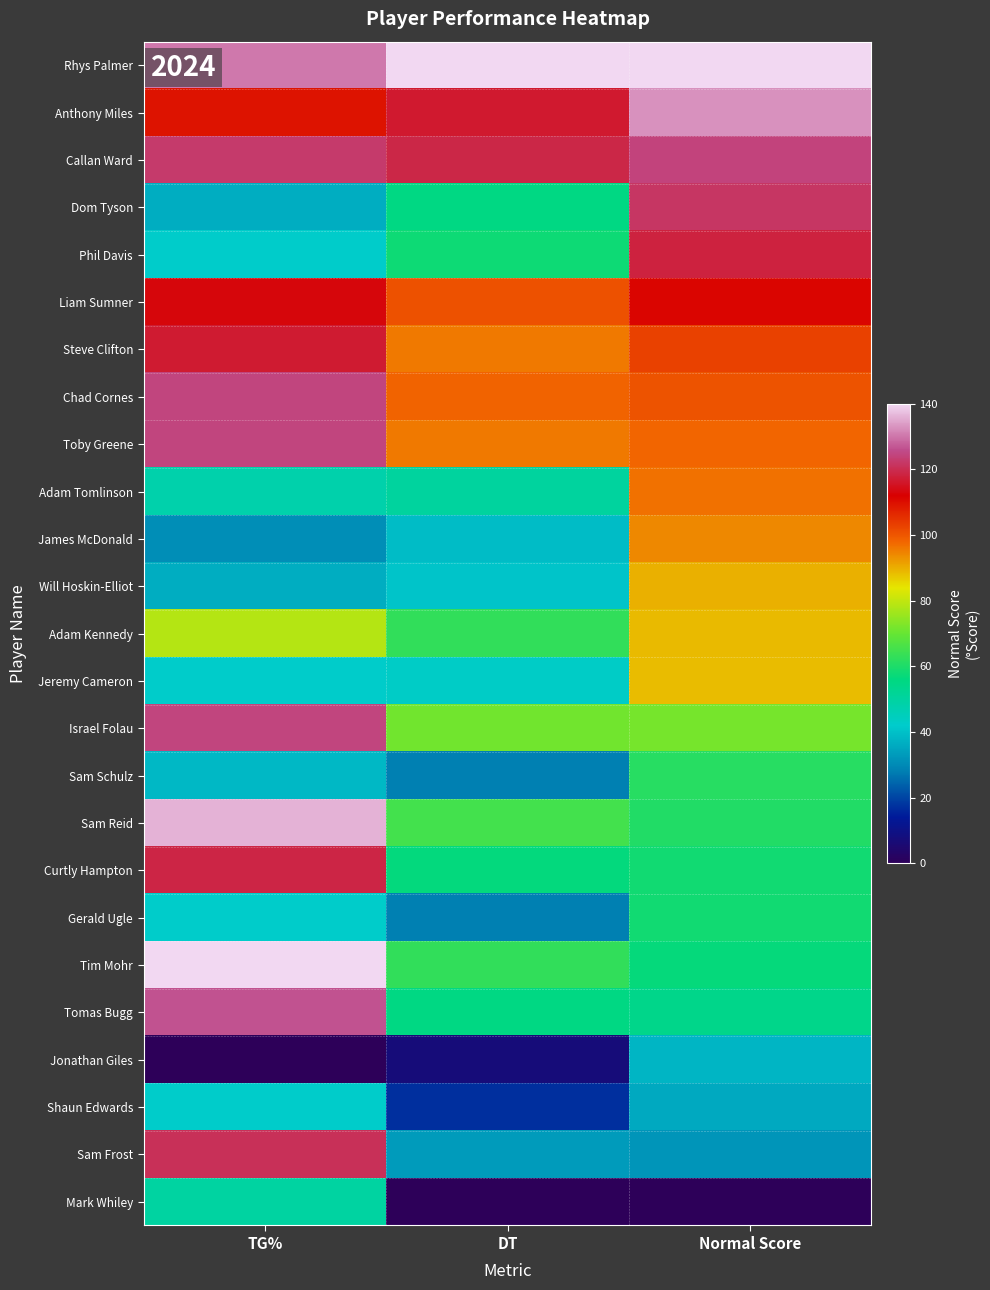

Reading left to right, list all the values displayed in this chart.

Rhys Palmer: TG%=130.4	DT=140.0	Normal Score=140.0
Anthony Miles: TG%=109.3	DT=116.7	Normal Score=132.8
Callan Ward: TG%=122.7	DT=119.1	Normal Score=124.3
Dom Tyson: TG%=36.4	DT=55.3	Normal Score=121.8
Phil Davis: TG%=42.2	DT=57.7	Normal Score=118.4
Liam Sumner: TG%=113.2	DT=100.7	Normal Score=111.2
Steve Clifton: TG%=117.0	DT=95.8	Normal Score=102.9
Chad Cornes: TG%=124.7	DT=98.2	Normal Score=100.6
Toby Greene: TG%=124.7	DT=95.8	Normal Score=97.9
Adam Tomlinson: TG%=47.9	DT=50.4	Normal Score=96.6
James McDonald: TG%=30.7	DT=39.3	Normal Score=94.1
Will Hoskin-Elliot: TG%=36.4	DT=40.5	Normal Score=89.7
Adam Kennedy: TG%=78.6	DT=62.6	Normal Score=88.8
Jeremy Cameron: TG%=42.2	DT=43.0	Normal Score=88.4
Israel Folau: TG%=124.7	DT=71.2	Normal Score=71.8
Sam Schulz: TG%=38.4	DT=28.2	Normal Score=61.4
Sam Reid: TG%=136.2	DT=65.1	Normal Score=60.6
Curtly Hampton: TG%=118.9	DT=56.5	Normal Score=58.4
Gerald Ugle: TG%=42.2	DT=28.2	Normal Score=58.3
Tim Mohr: TG%=140.0	DT=62.6	Normal Score=56.8
Tomas Bugg: TG%=126.6	DT=55.3	Normal Score=54.1
Jonathan Giles: TG%=0.0	DT=7.4	Normal Score=37.9
Shaun Edwards: TG%=42.2	DT=17.2	Normal Score=35.8
Sam Frost: TG%=120.8	DT=33.2	Normal Score=32.2
Mark Whiley: TG%=49.9	DT=0.0	Normal Score=0.0